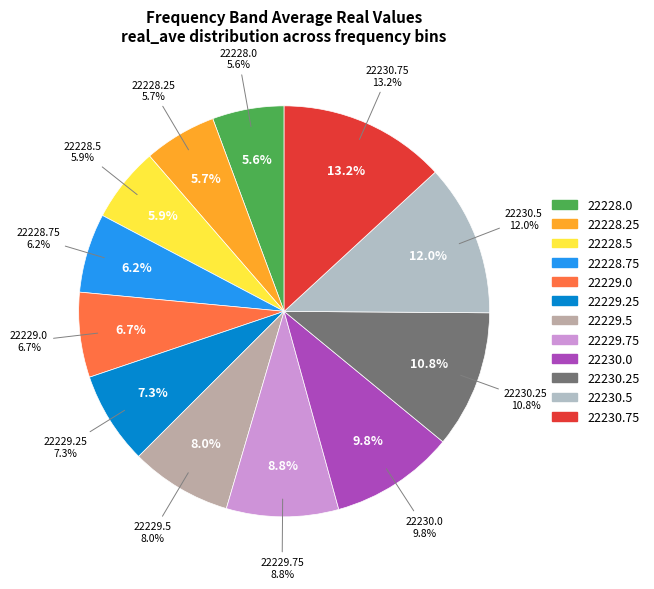

Is it true that 22229.75 is 14% of the pie?

False